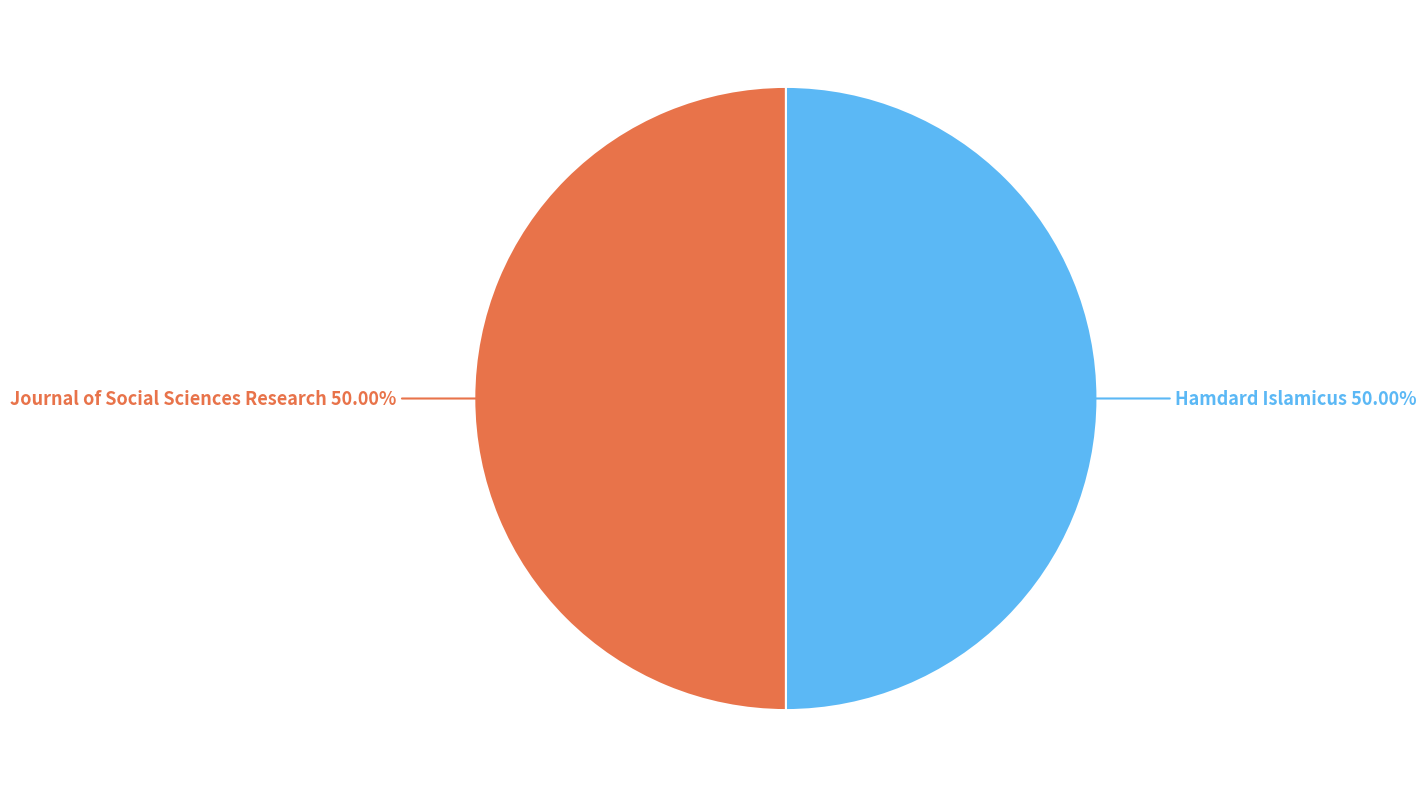

Approximately how many times larger is the value at Hamdard Islamicus compared to Journal of Social Sciences Research?

1.0